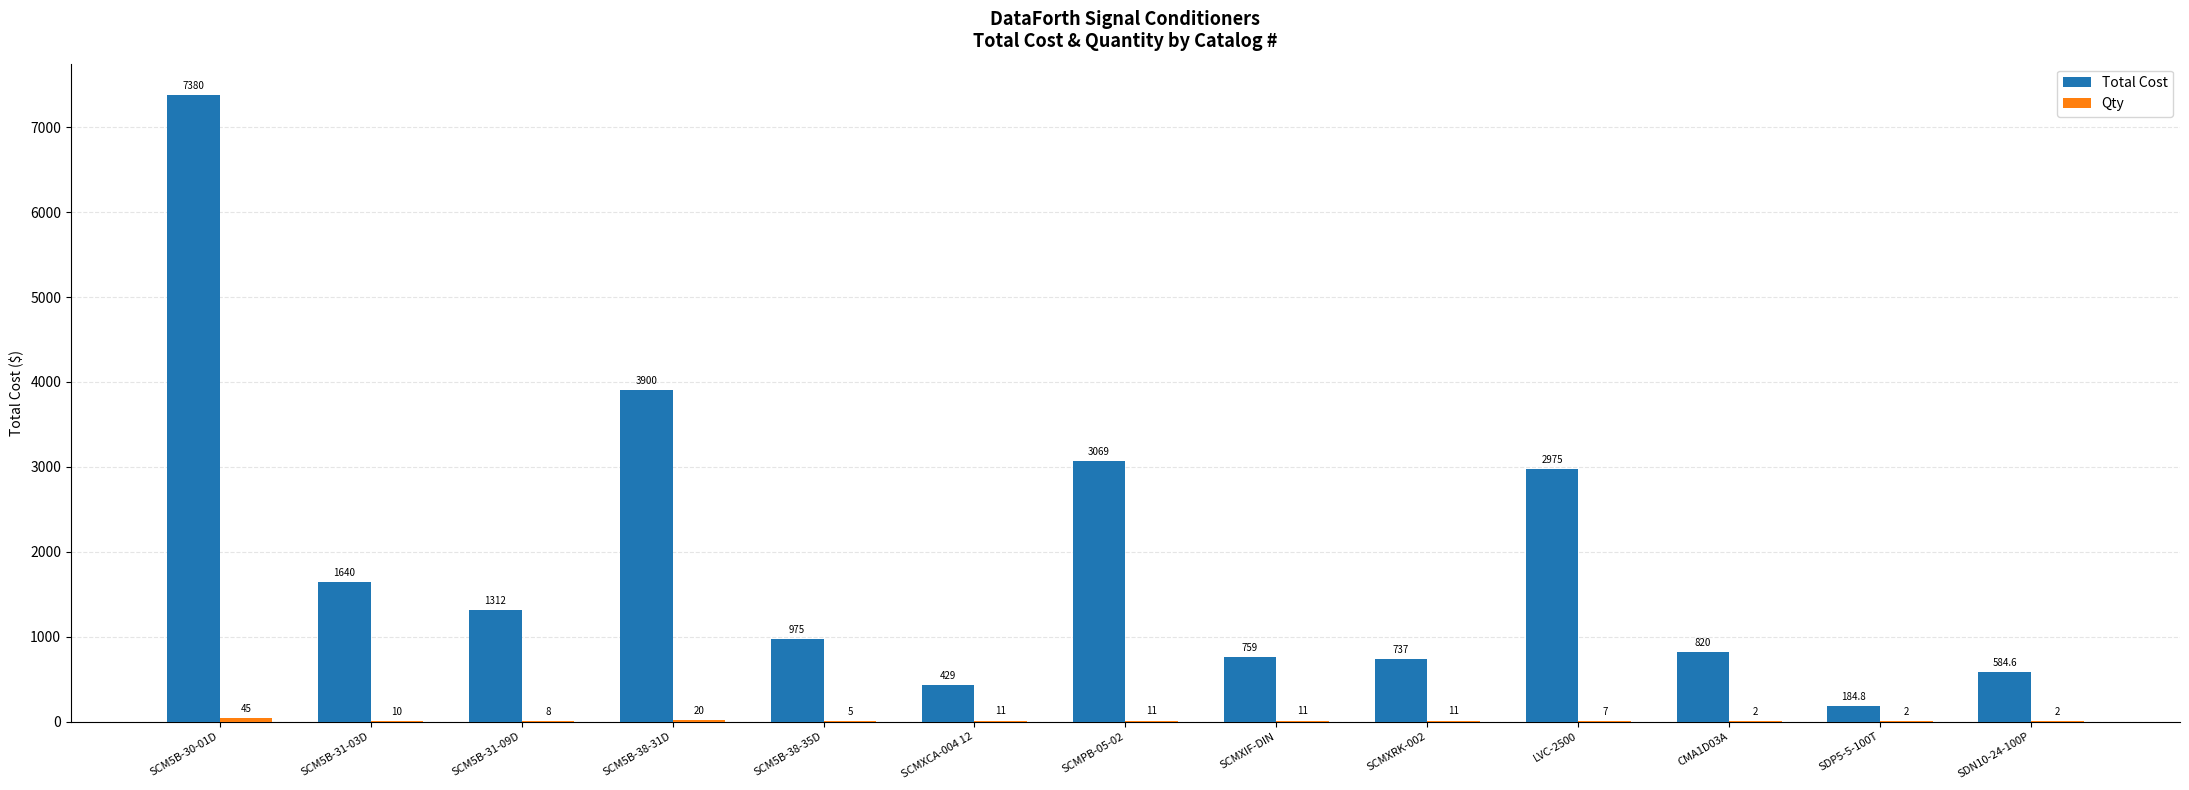

What is the maximum value shown in the chart?

7380.0